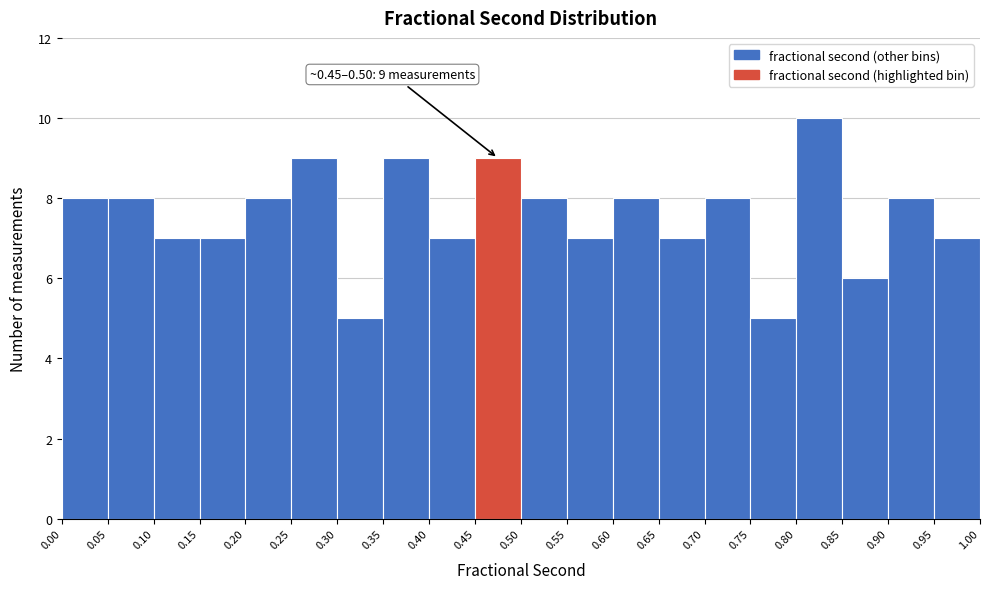

Which range on the x-axis has the tallest bar?

0.80 to 0.85